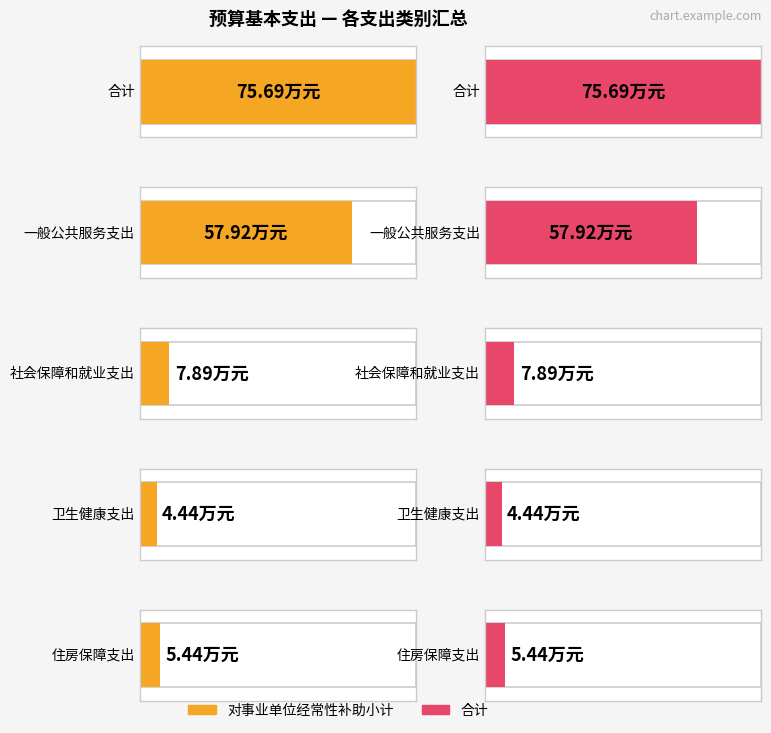

What is the difference between the maximum and minimum values in the 对事业单位经常性补助小计 series?

71.2